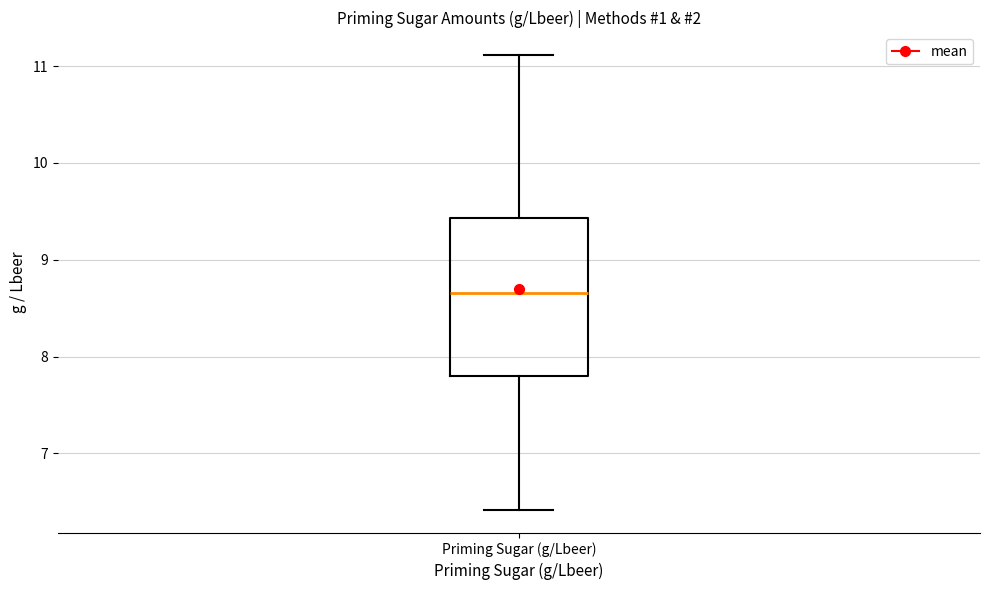

Read this box plot against the y-axis: the position of the median line, the range covered by the box, and the ends of both whiskers. The values are not printed on the chart, so give them approximately, as read against the axis.

median 8.7, box 7.8 to 9.4, whiskers 6.4 to 11.1